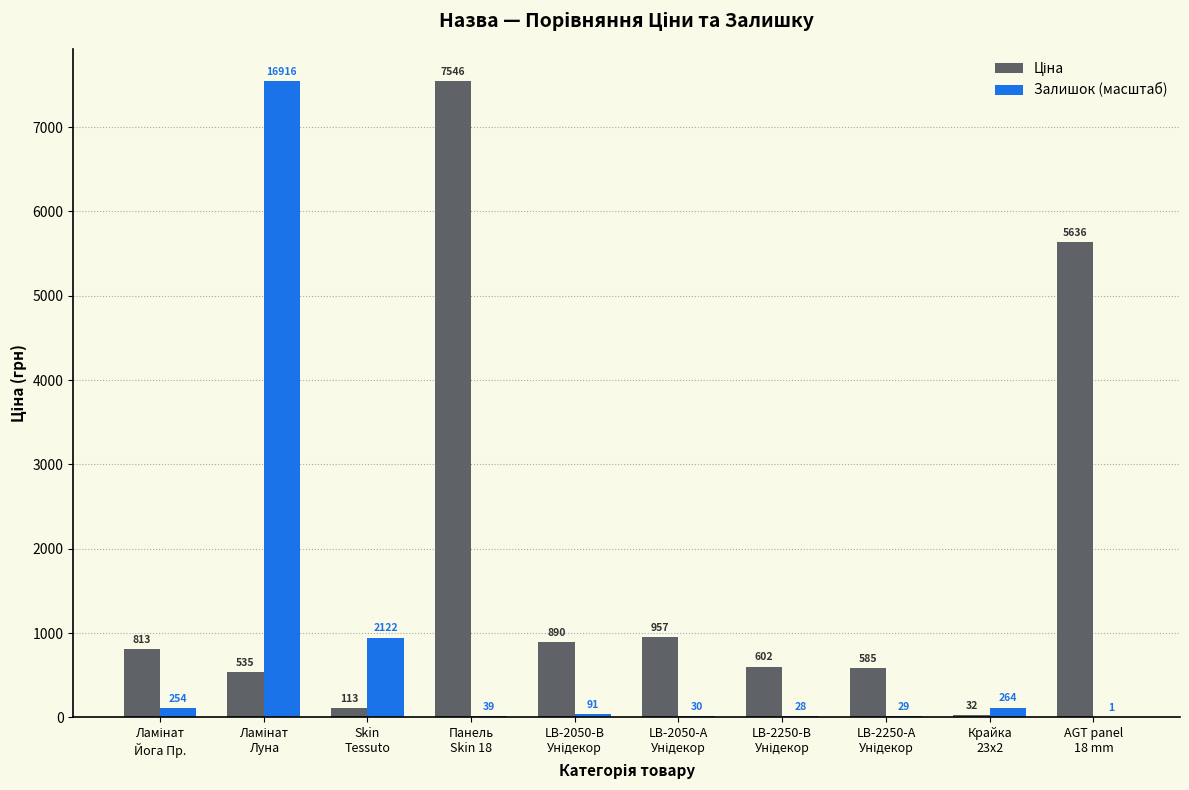

What is the maximum value for Залишок (масштаб)?

7545.9